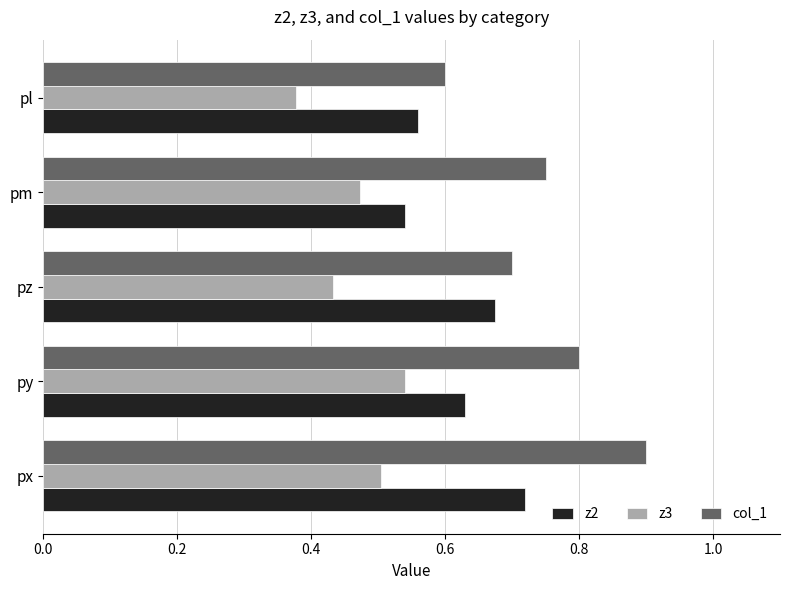

Is the value of col_1 at pl greater than the value of z3 at py?

Yes